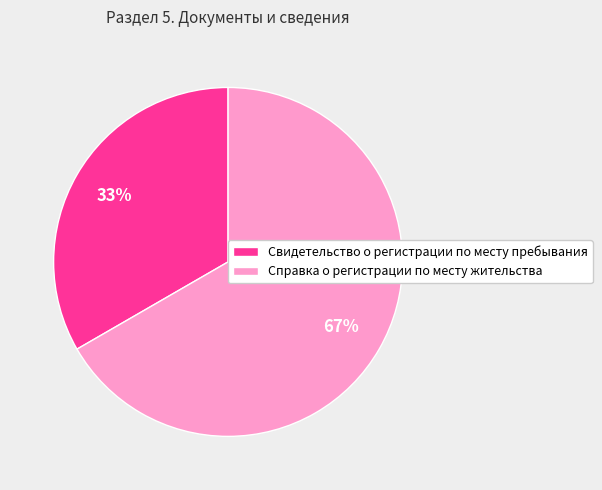

Is Справка о регистрации по месту жительства the majority of the pie?

Yes